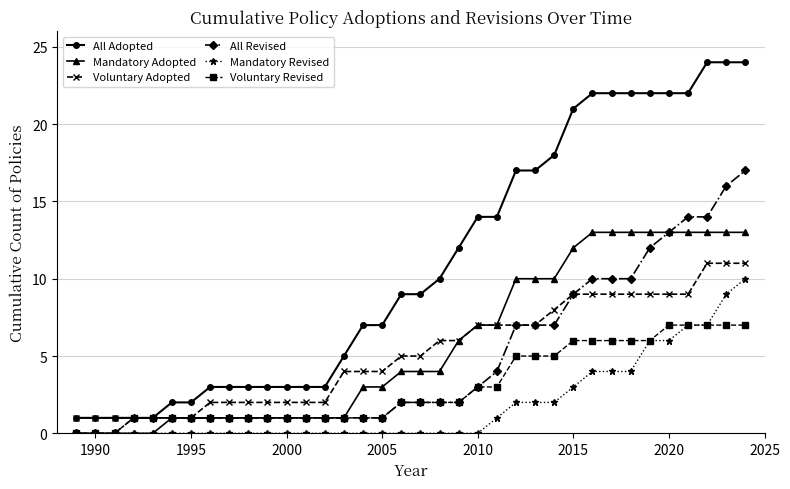

True or false: All Adopted and Mandatory Adopted cross at least once.

False